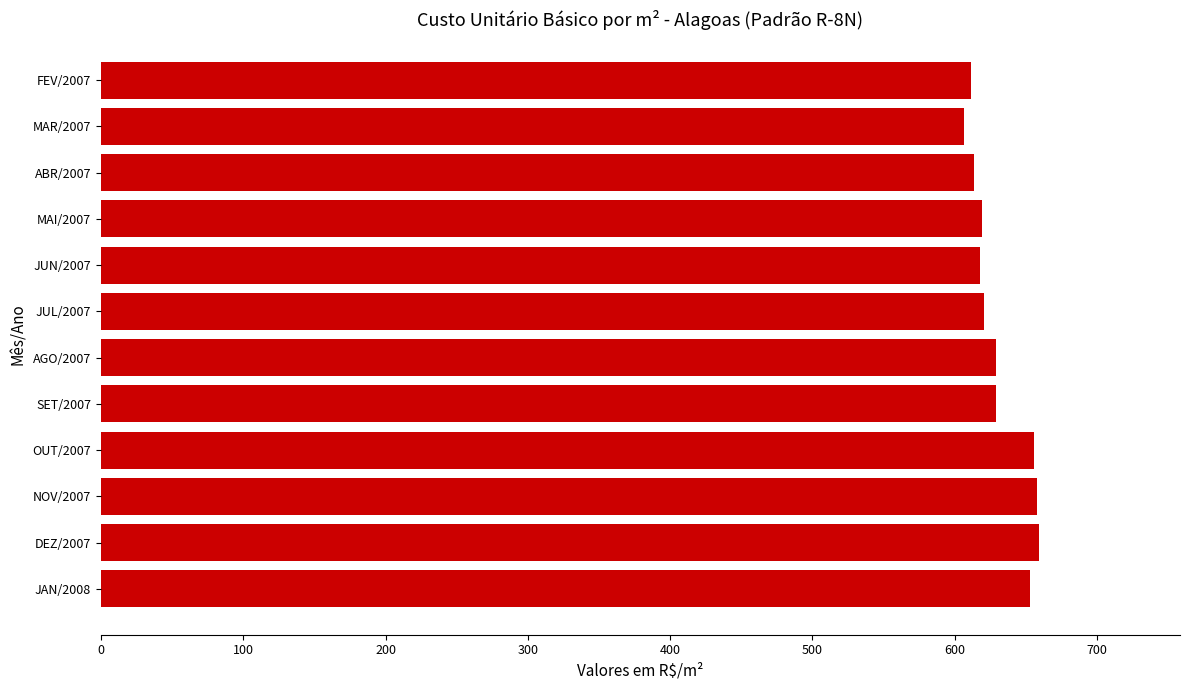

What is the difference between the second highest and second lowest values?

46.2